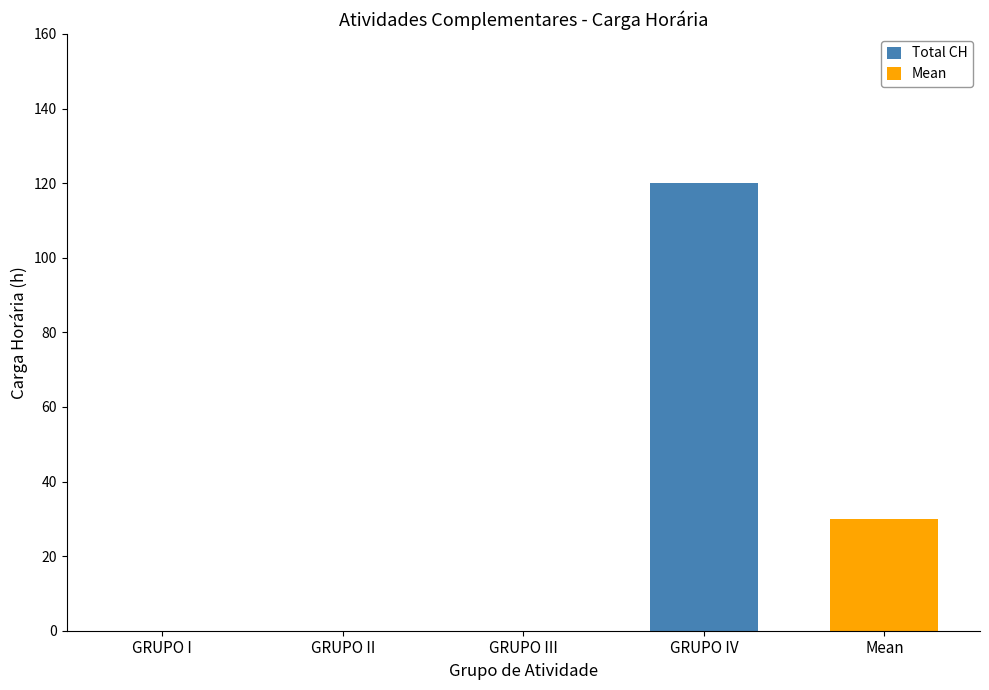

At which category does the chart reach its minimum across all series?

GRUPO I